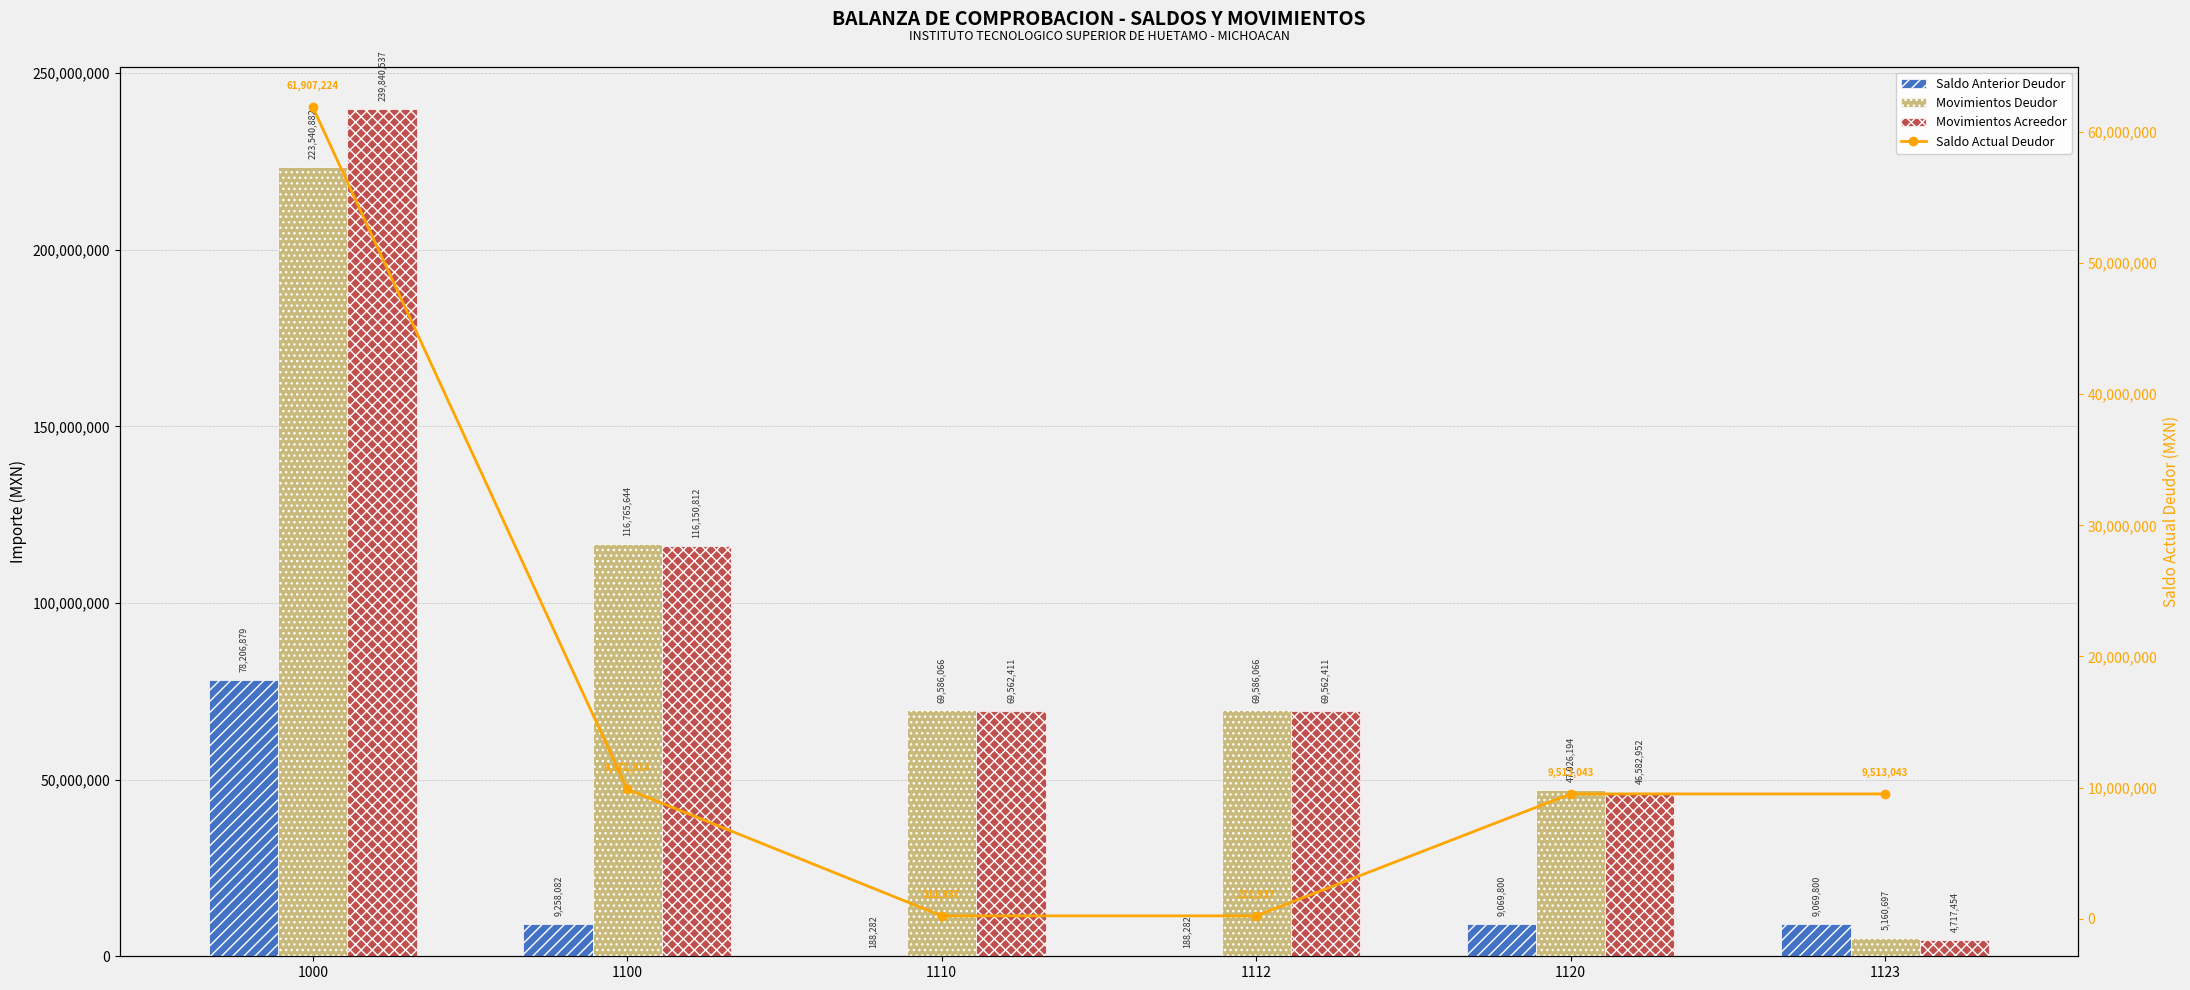

What is the difference between the Saldo Actual Deudor values at 1100 and 1112?

9660977.7